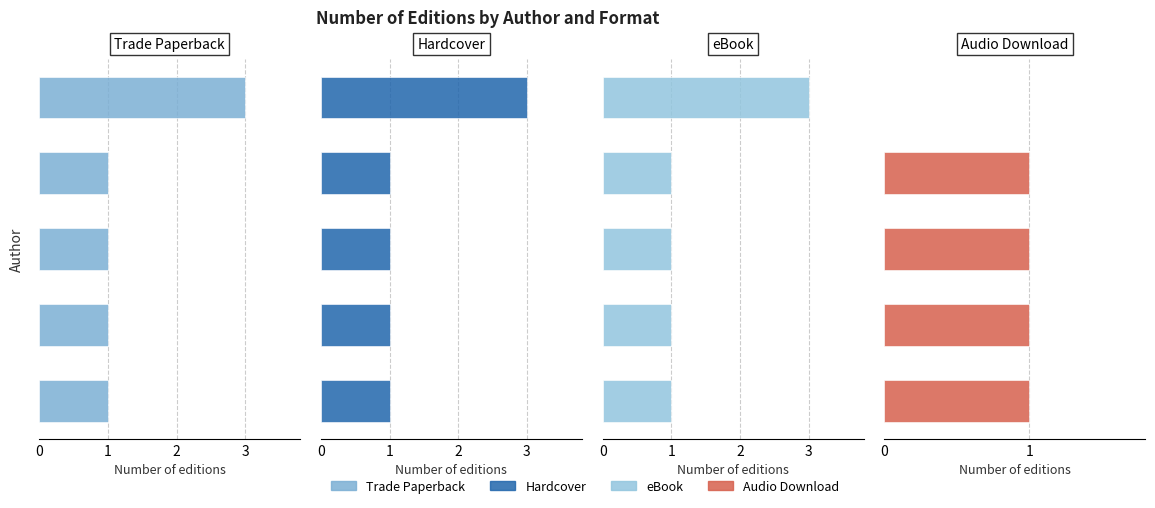

Which series changed the most between 2 and 3?

Trade Paperback